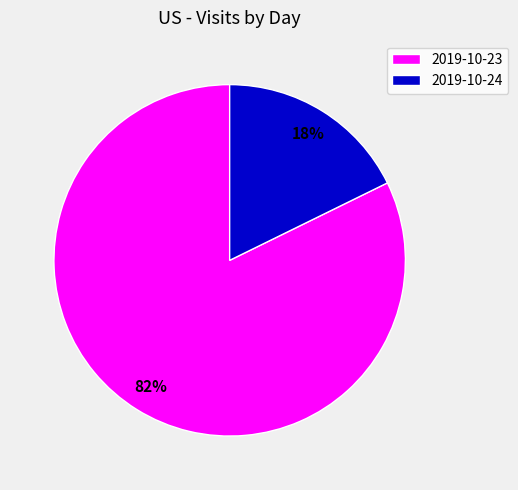

To the nearest percent, what is the combined percentage of 2019-10-23 and 2019-10-24?

100%